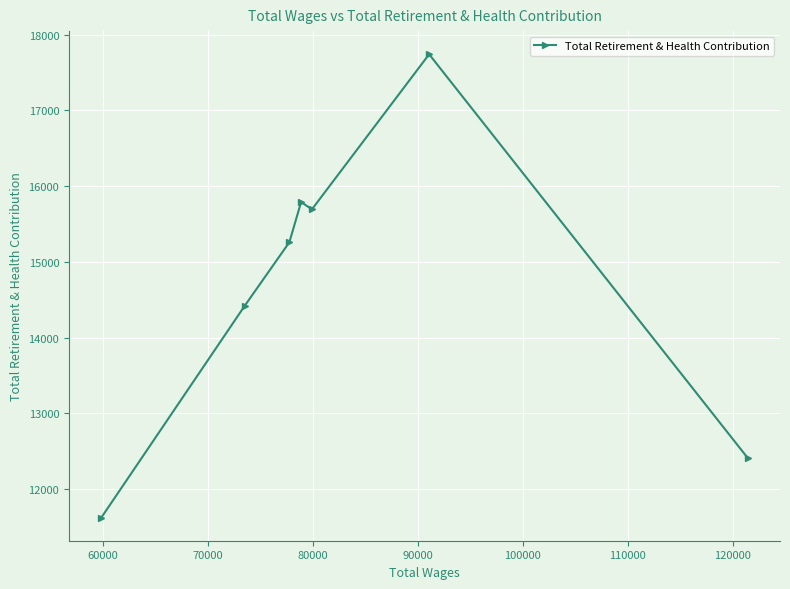

The chart shows a value of 23980 at 70000. True or false?

False